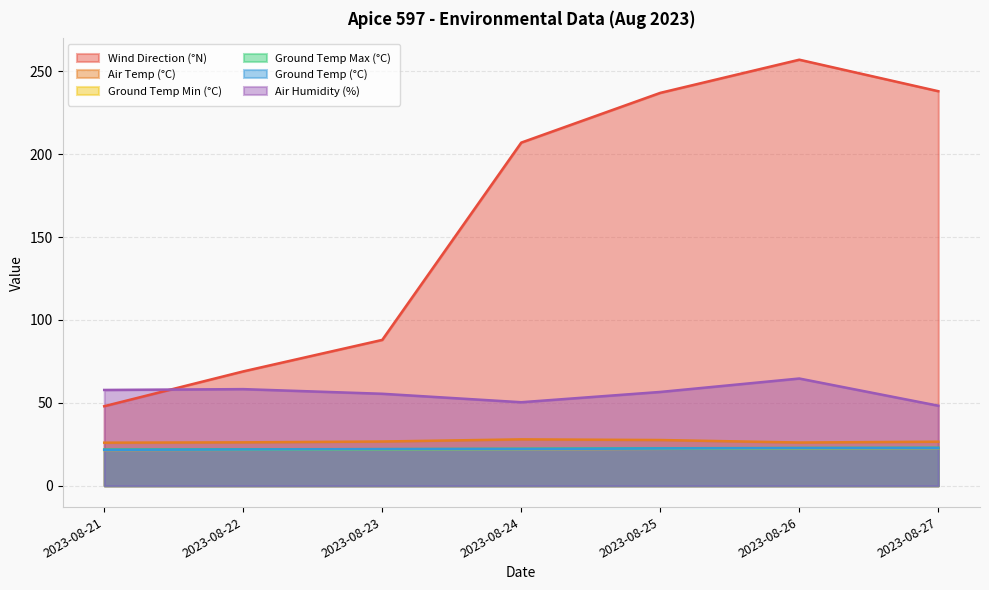

What is the difference between the maximum and minimum values in the Air Humidity (%) series?

16.4